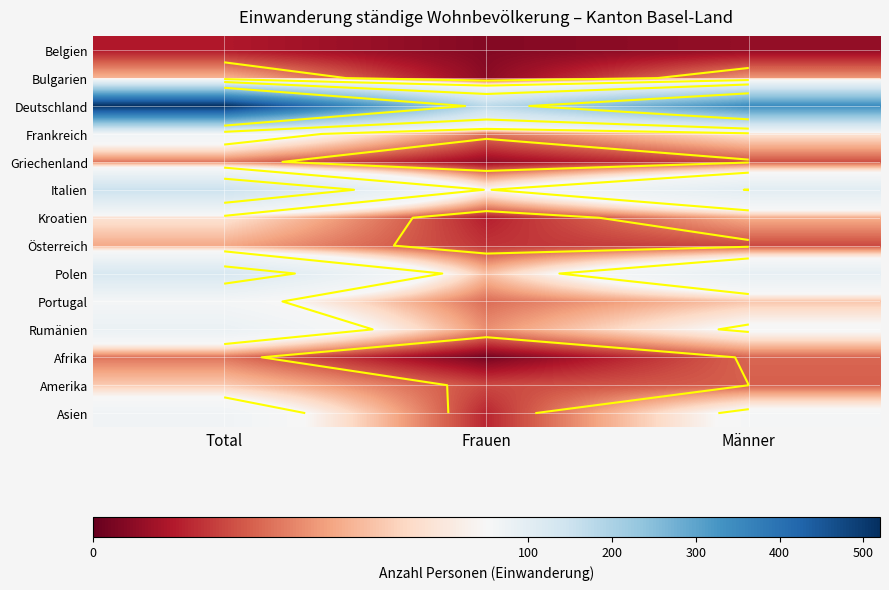

Which label corresponds to the largest value in the chart?

Total